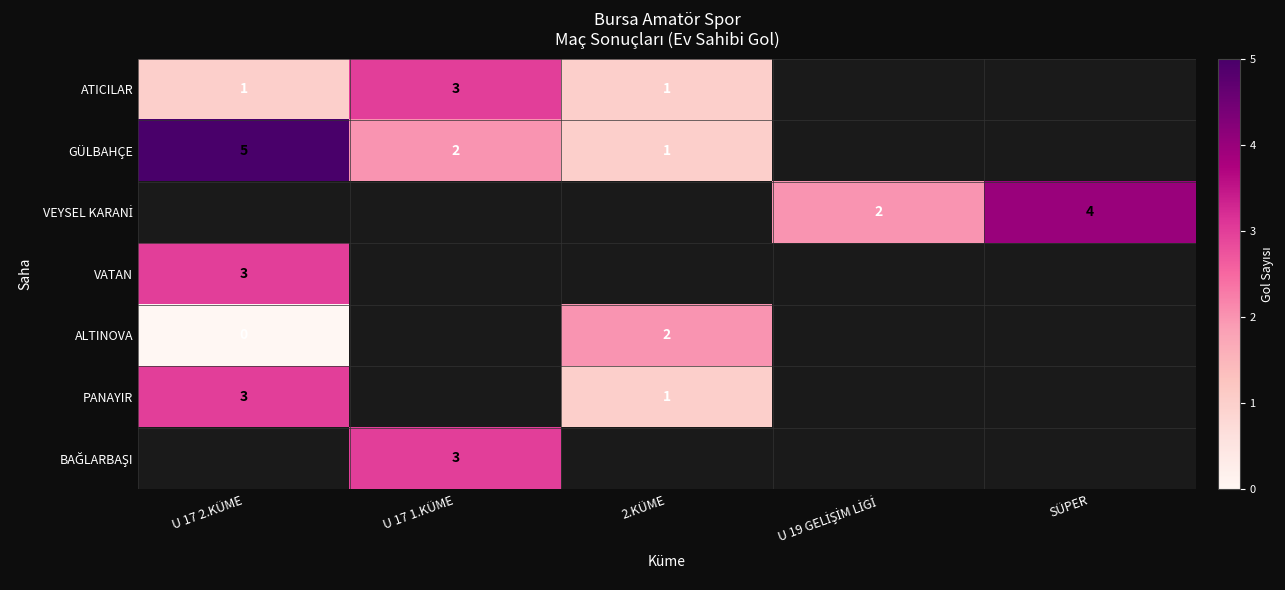

What is the maximum value shown in the chart?

5.0